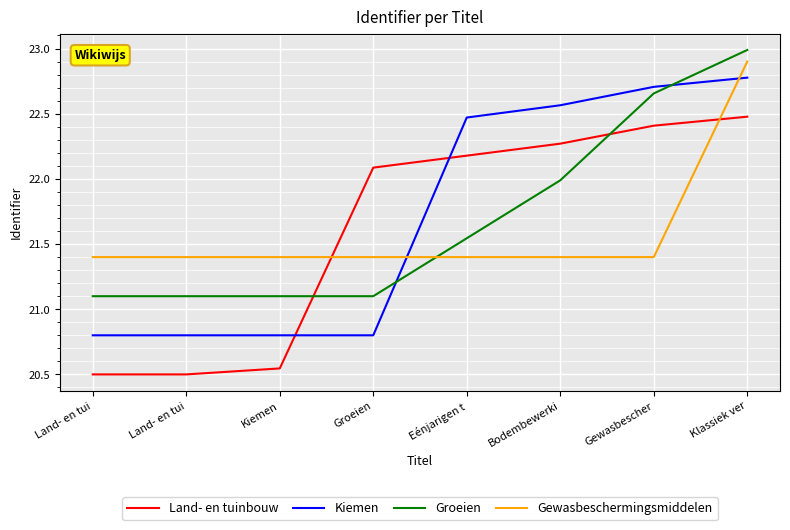

What are all the series names shown in the legend?

Land- en tuinbouw, Kiemen, Groeien, Gewasbeschermingsmiddelen